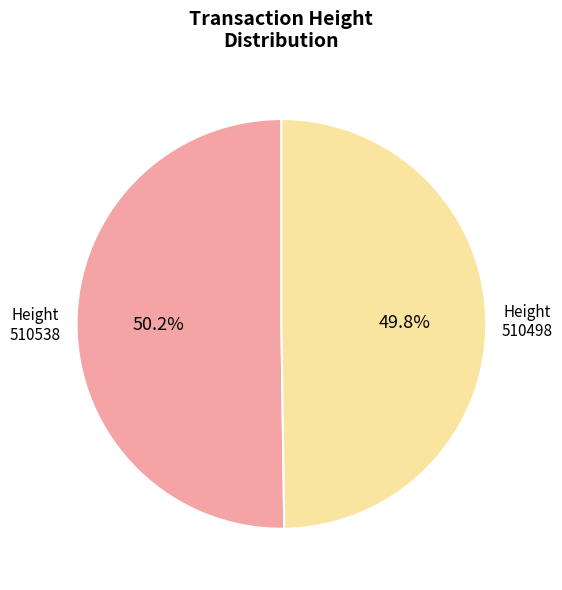

What percentage do 510538 and 510498 together represent?

100.0%